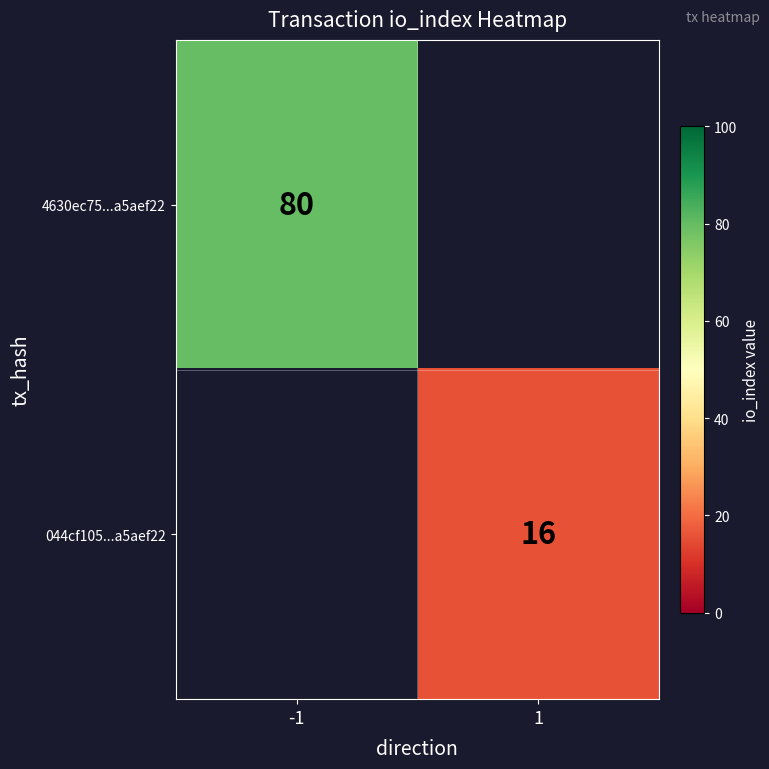

The value of 044cf105...a5aef22 at 1 is 16. True or false?

True